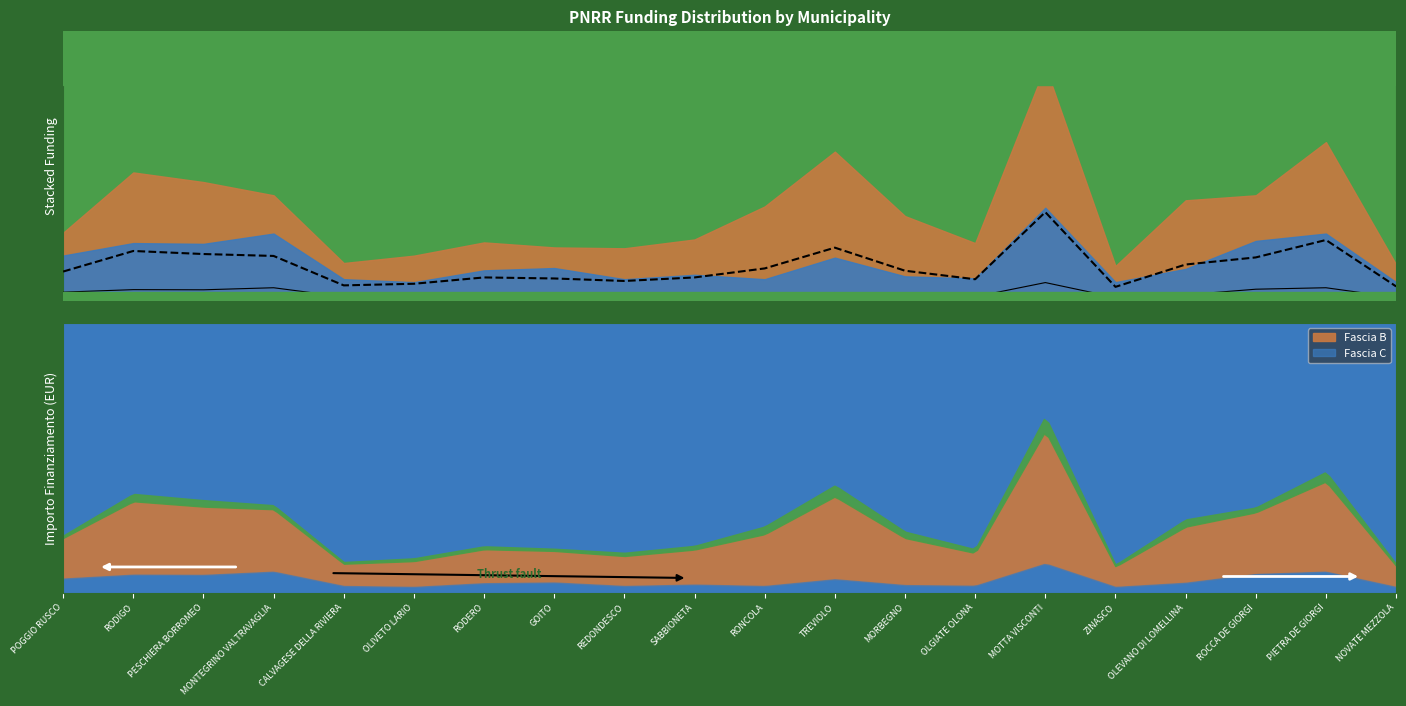

What is the value of the 8th point from the left?

2742.4